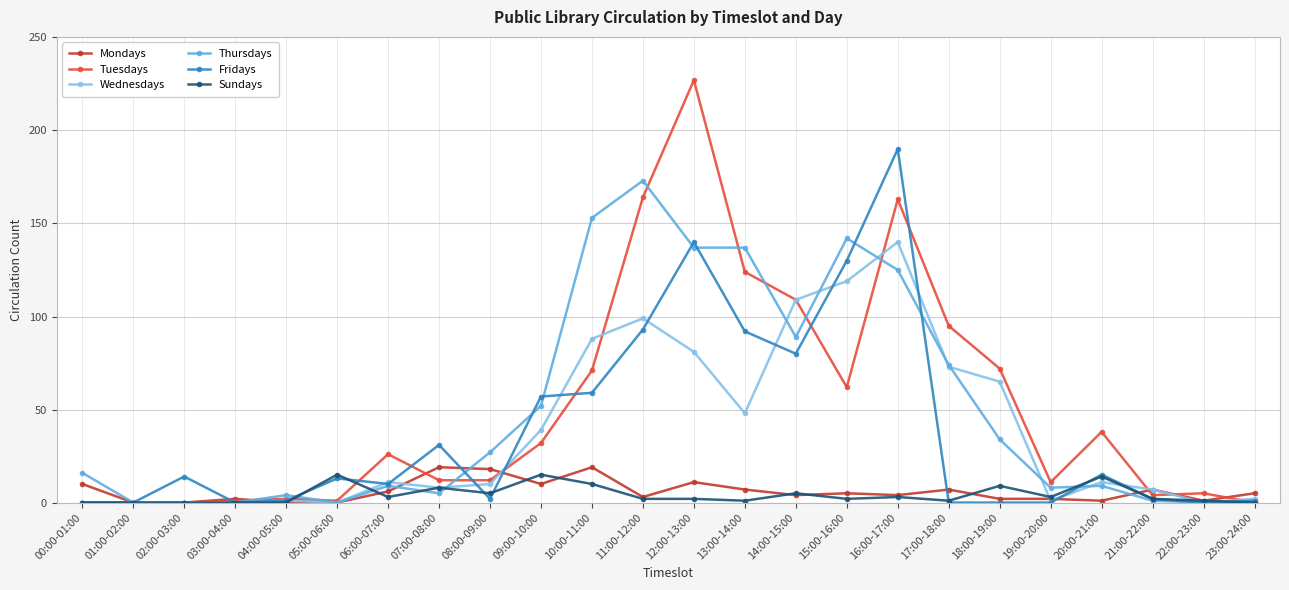

True or false: Tuesdays has more than 2 interior local peaks.

True